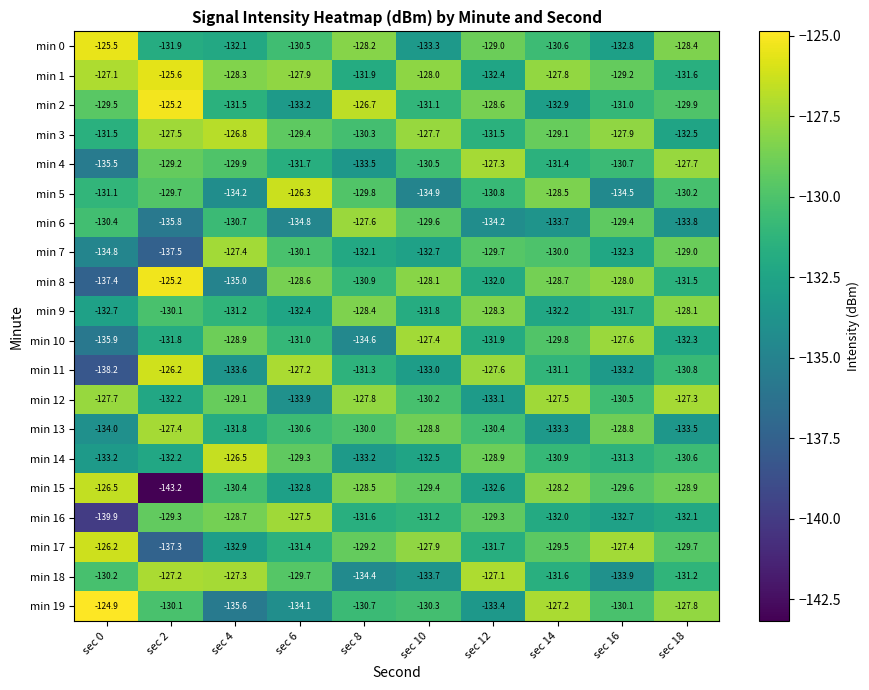

What is the difference between the second highest and second lowest values in the min 14 series?

4.3